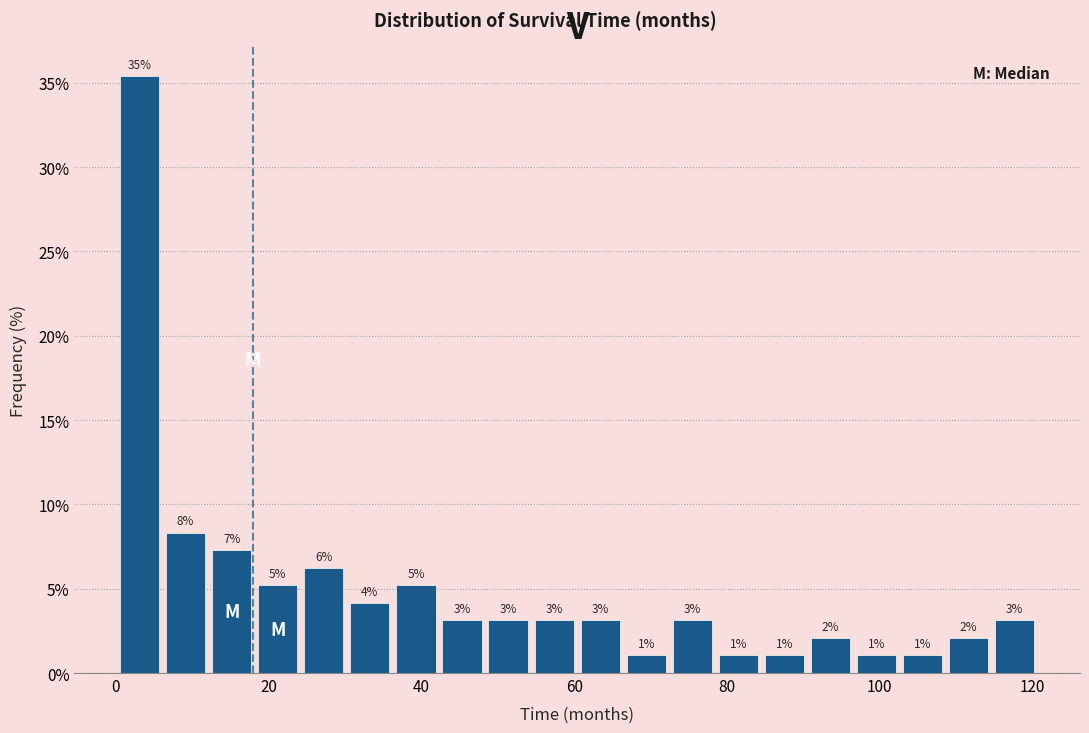

Read against the x-axis, roughly where is the centre of the tallest bar?

4